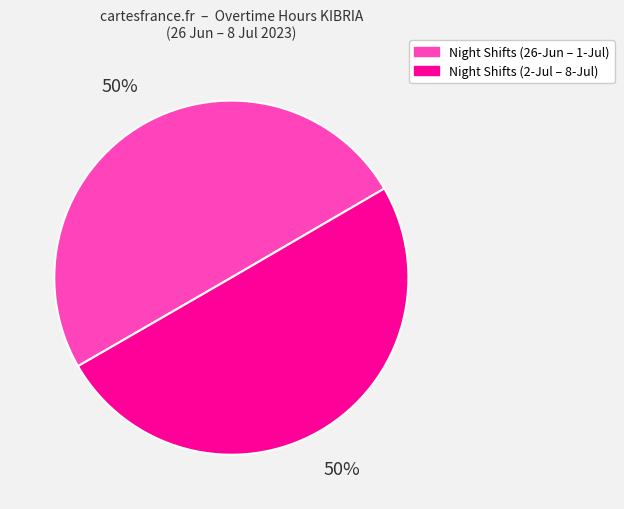

To the nearest percent, what is the average slice percentage?

50%